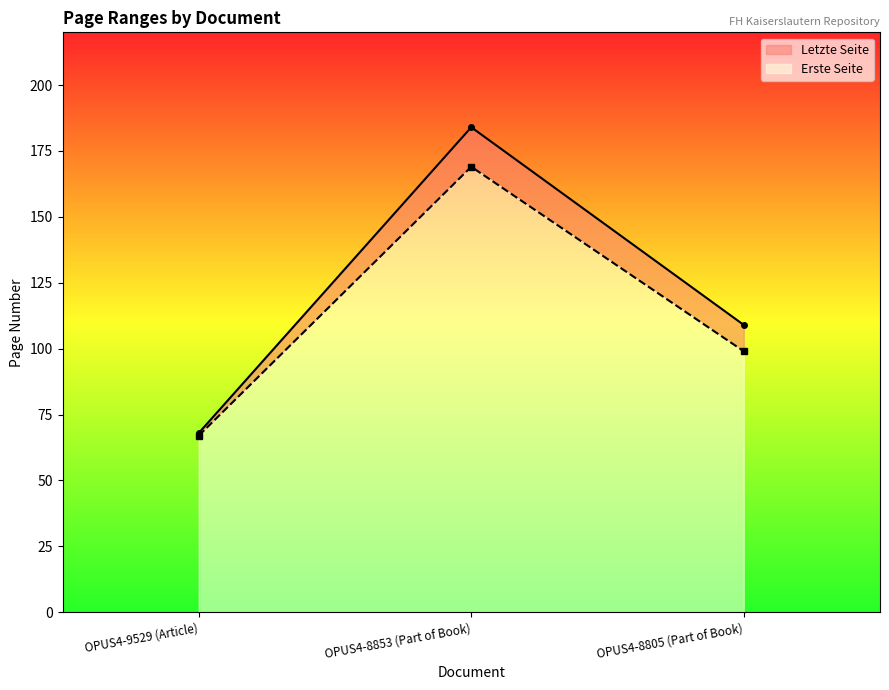

Reading left to right, transcribe all the data shown in this chart.

Erste Seite: OPUS4-9529 (Article)=67	OPUS4-8853 (Part of Book)=169	OPUS4-8805 (Part of Book)=99
Letzte Seite: OPUS4-9529 (Article)=68	OPUS4-8853 (Part of Book)=184	OPUS4-8805 (Part of Book)=109